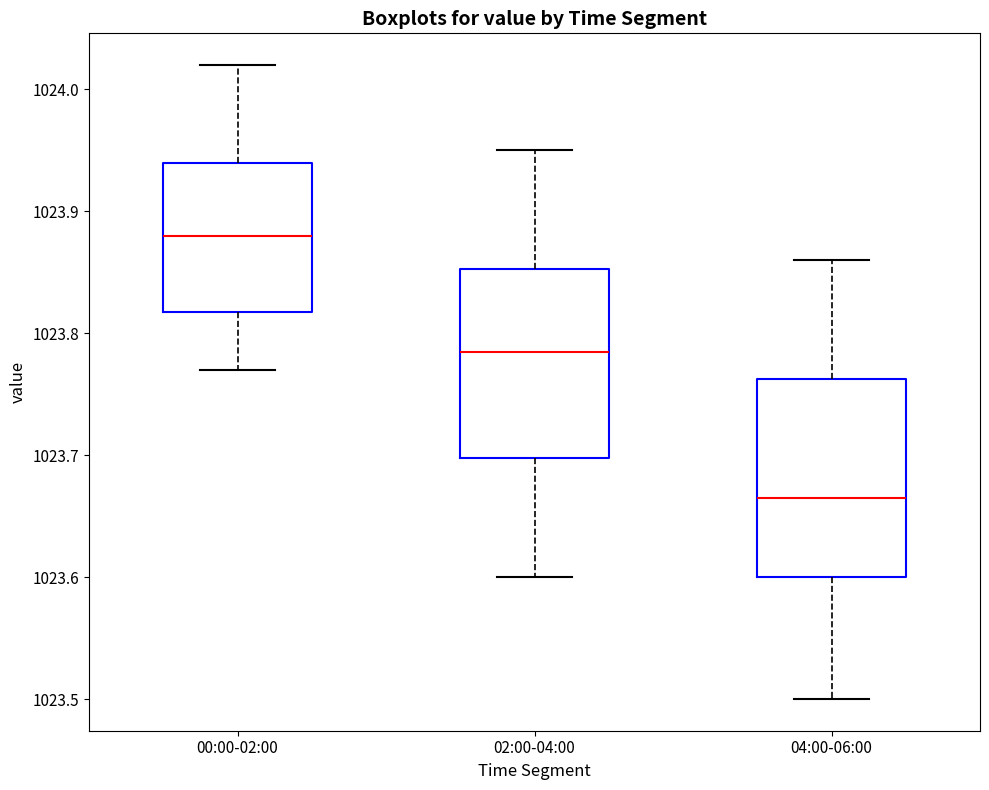

Which box has the lowest median line?

04:00-06:00